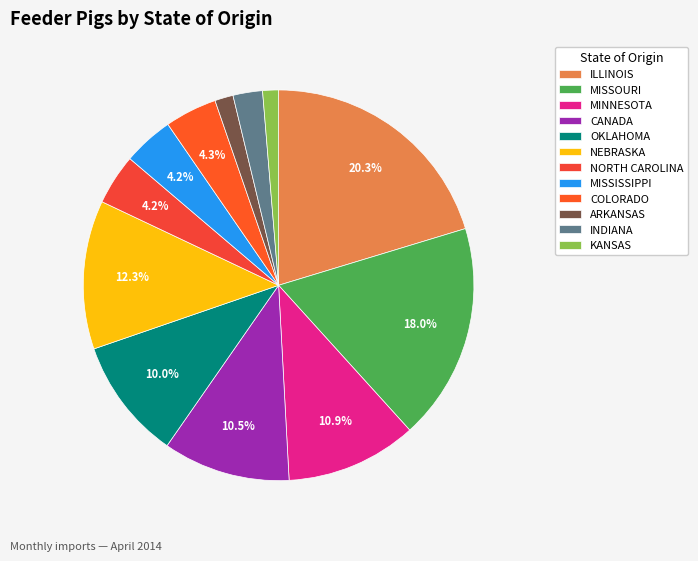

What is the ratio of the value at NORTH CAROLINA to the value at CANADA?

0.4